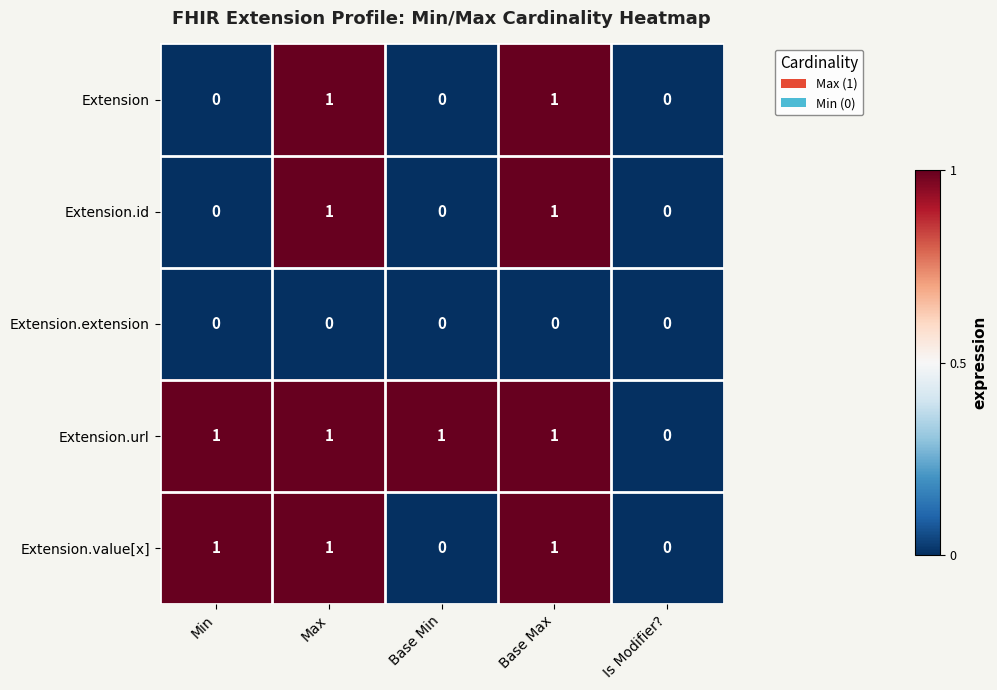

Reading left to right, list all the values displayed in this chart.

Extension: Min=0	Max=1	Base Min=0	Base Max=1	Is Modifier?=0
Extension.id: Min=0	Max=1	Base Min=0	Base Max=1	Is Modifier?=0
Extension.extension: Min=0	Max=0	Base Min=0	Base Max=0	Is Modifier?=0
Extension.url: Min=1	Max=1	Base Min=1	Base Max=1	Is Modifier?=0
Extension.value[x]: Min=1	Max=1	Base Min=0	Base Max=1	Is Modifier?=0